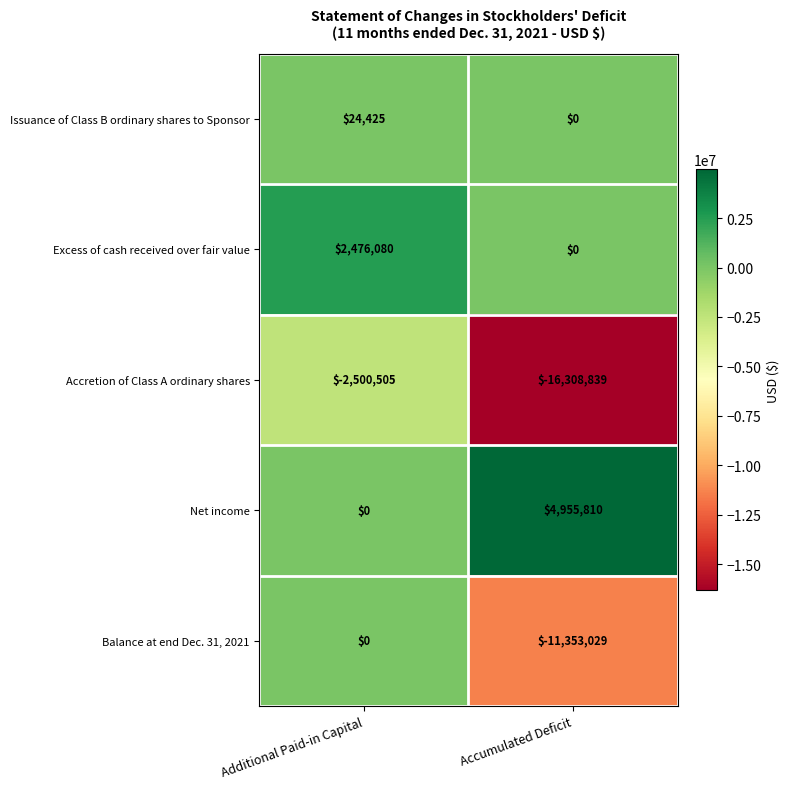

At which category does the chart reach its minimum across all series?

Accumulated Deficit